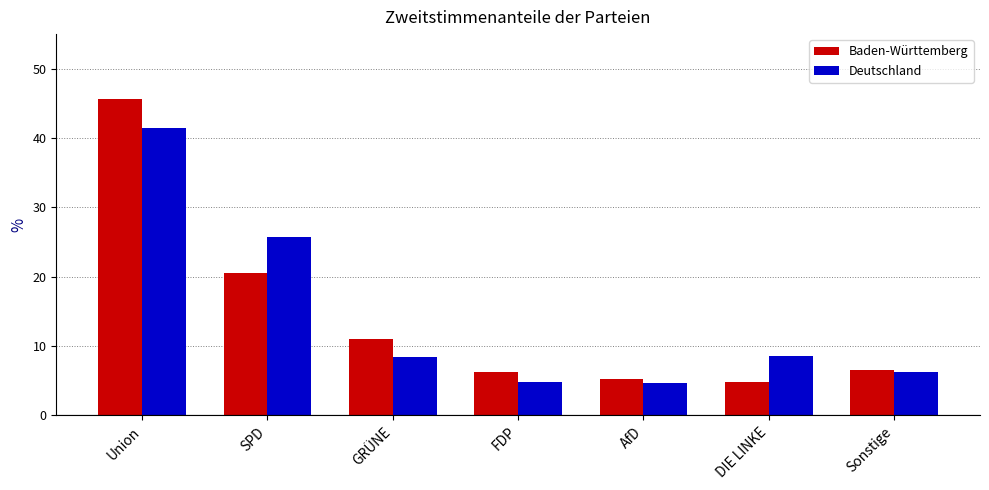

What is the spread (max minus min) of values at Sonstige?

0.3